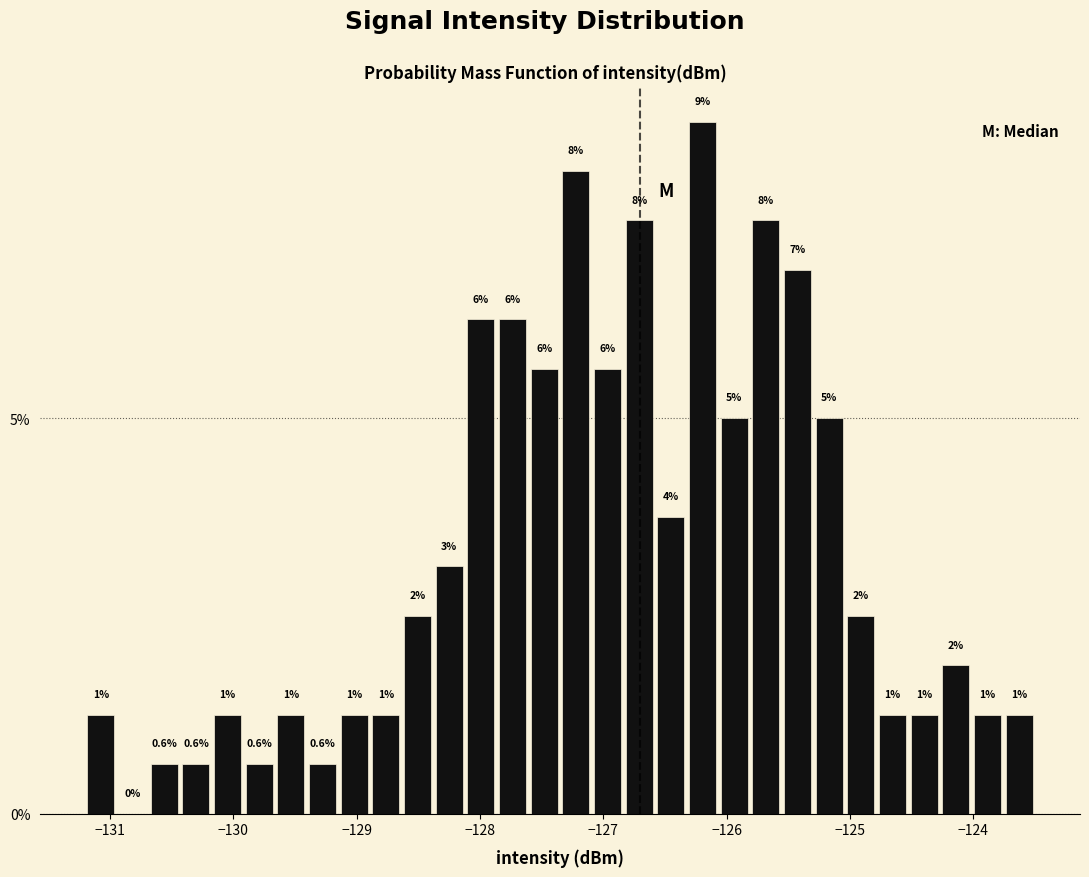

Read against the x-axis, roughly where is the centre of the tallest bar?

-126.2